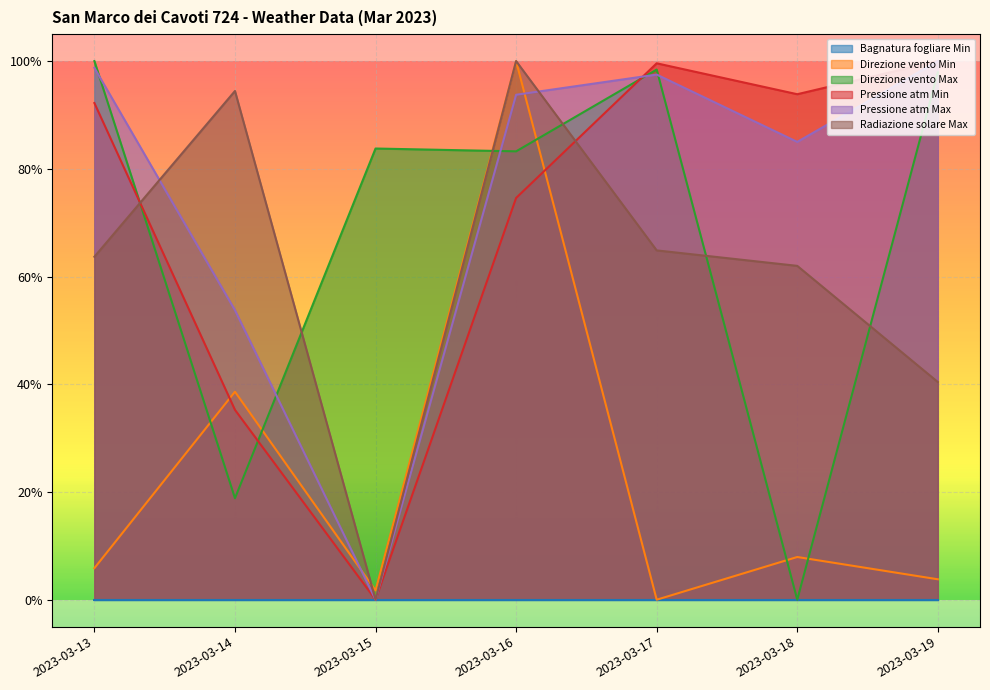

Where do Radiazione solare Max and Pressione atm Max first cross each other?

2023-03-13 and 2023-03-14